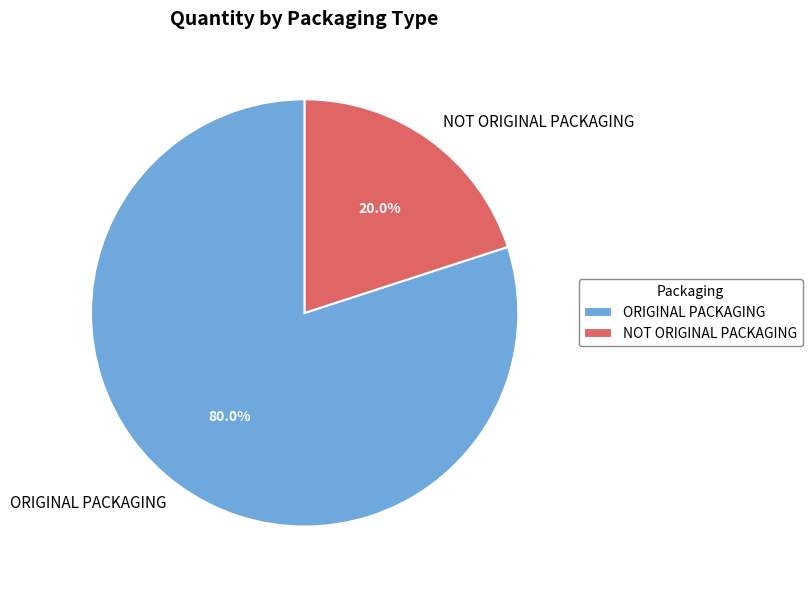

Is it true that ORIGINAL PACKAGING is 80% of the pie?

True